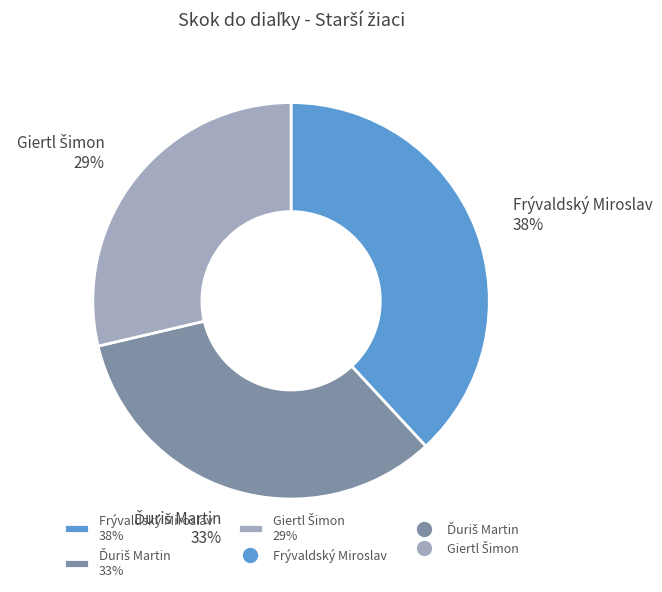

What percentage is the Frývaldský Miroslav 38% slice, to the nearest percent?

38%